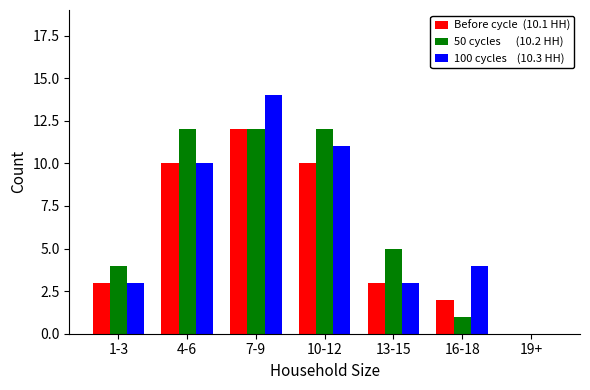

At which category does the chart reach its peak across all series?

7-9